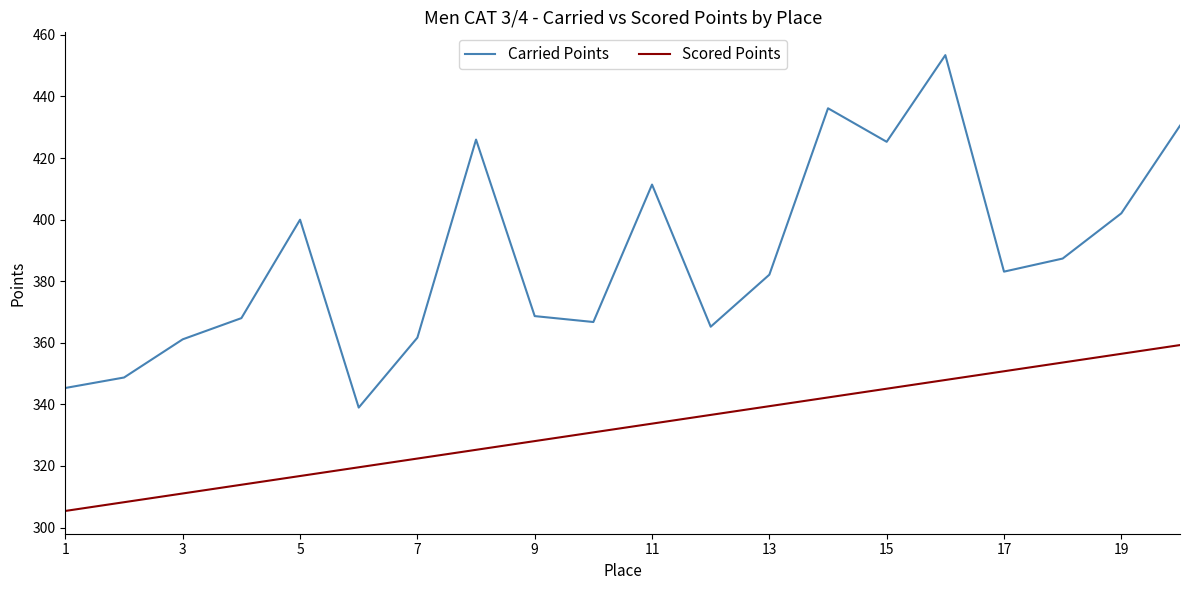

Rank the series by their average value, from lowest to highest.

Scored Points, Carried Points